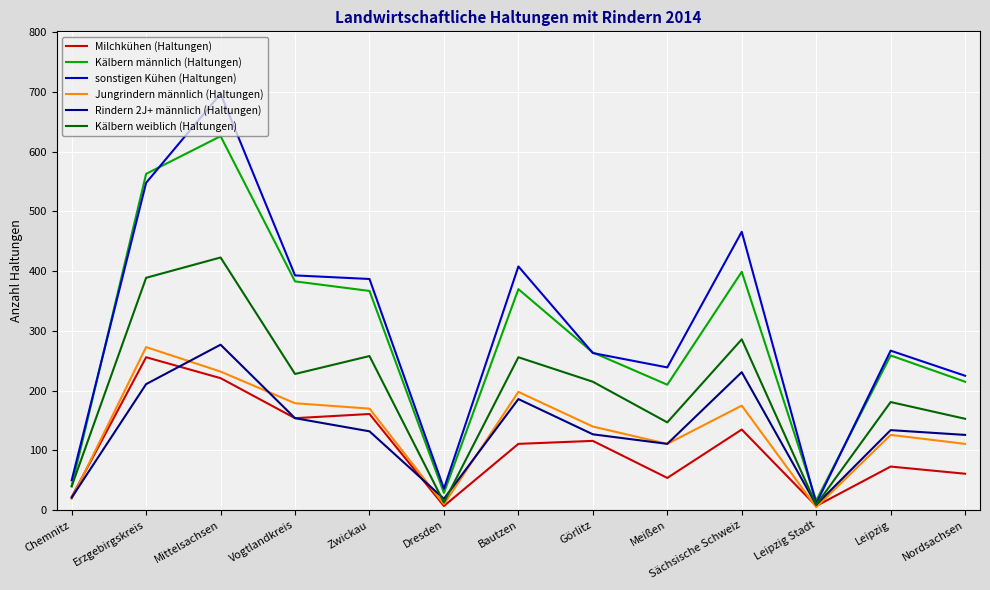

Which series has the largest range (max minus min)?

sonstigen Kühen (Haltungen)